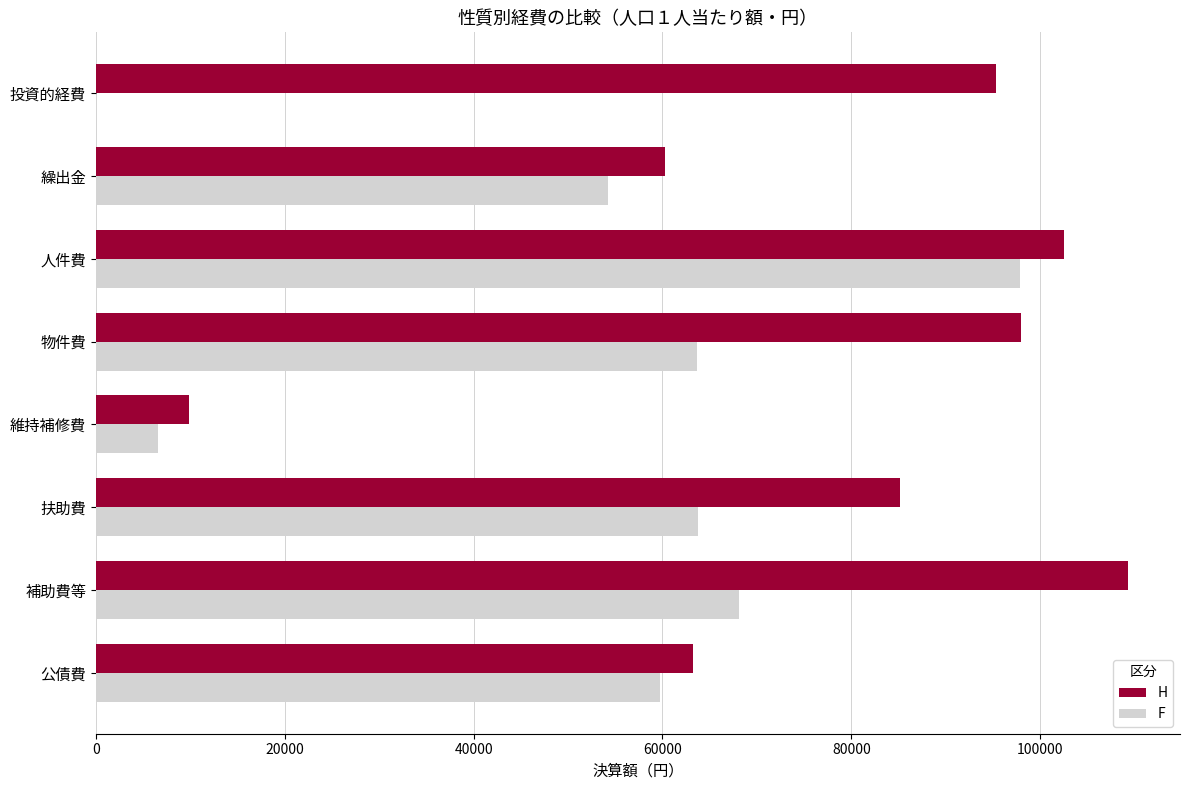

What is the maximum value for F?

97813